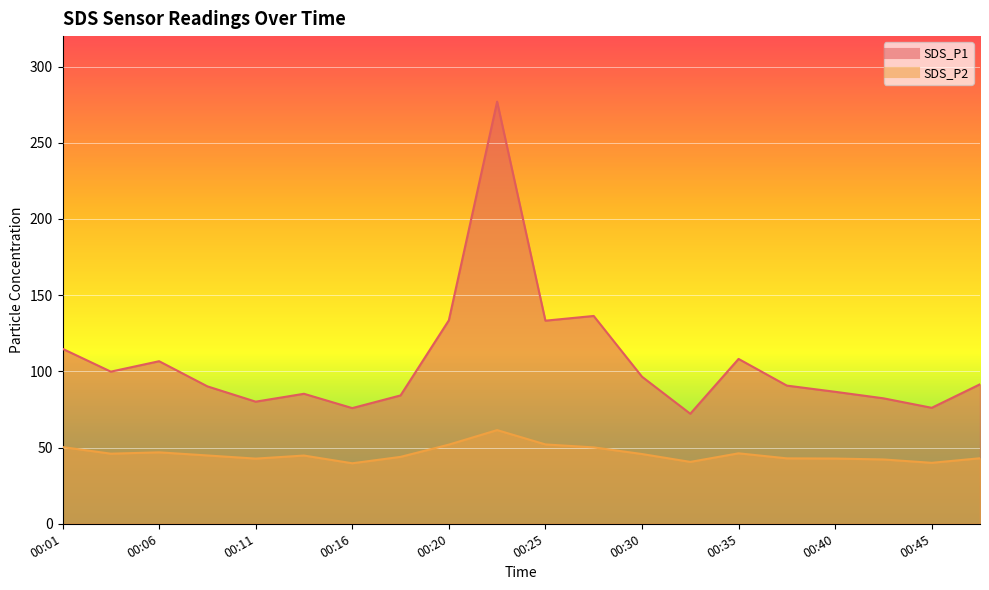

Is it true that SDS_P1 equals 129.9 at 00:16?

False